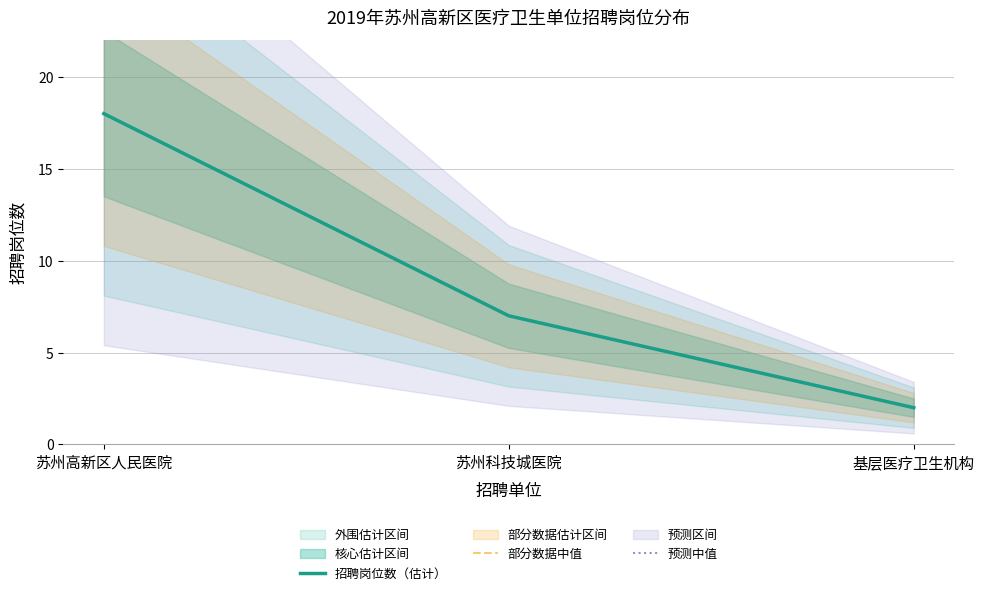

Is it true that 预测中值 equals 3 at 基层医疗卫生机构?

False